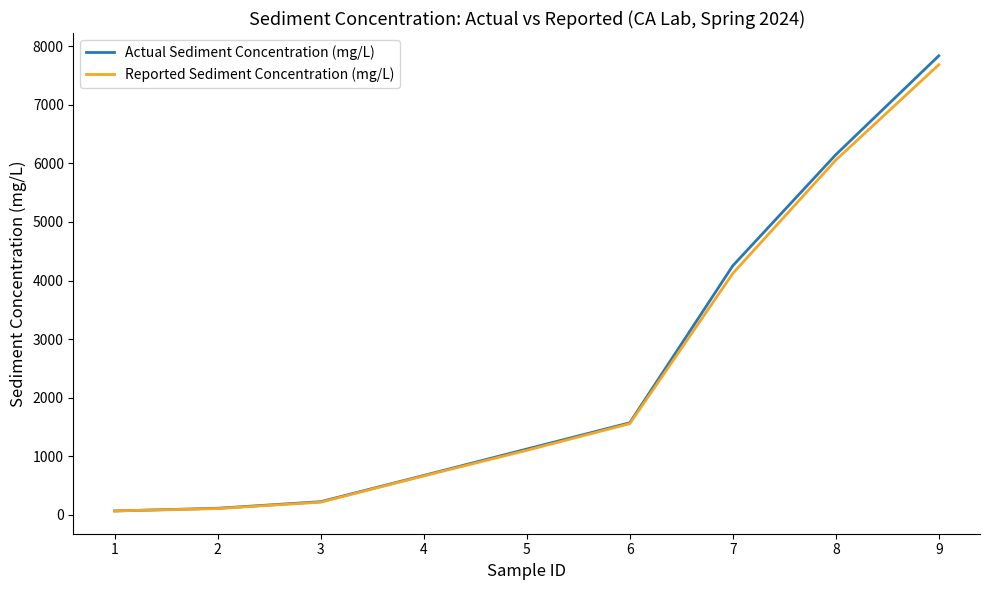

What is the spread (max minus min) of values at 4?

8.3